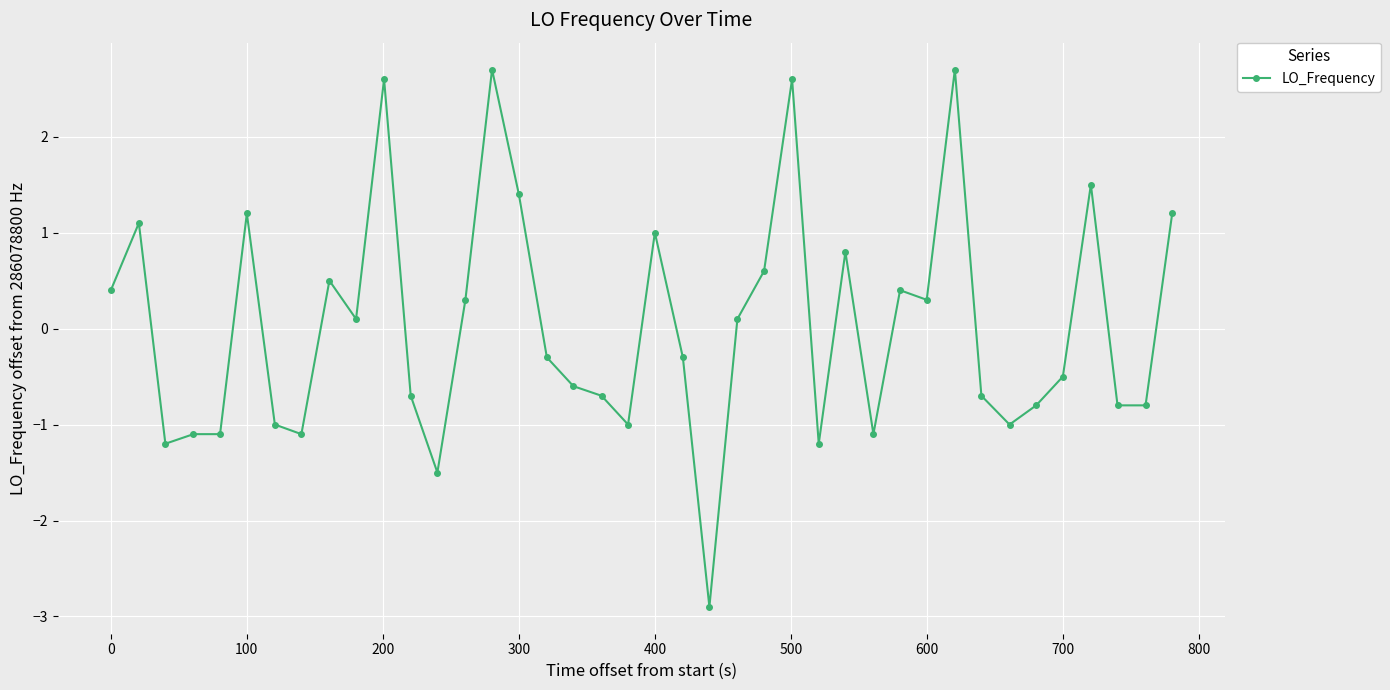

What is the difference between the second highest and second lowest values?

4.2